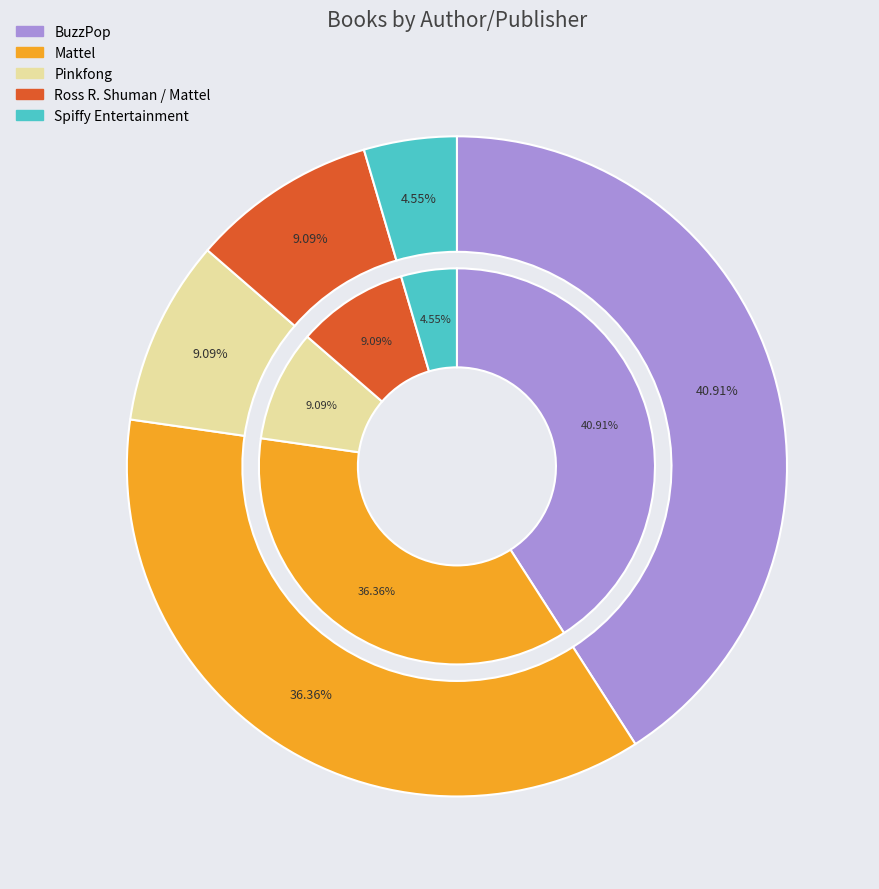

To the nearest percent, what portion does Ross R. Shuman / Mattel represent?

9%